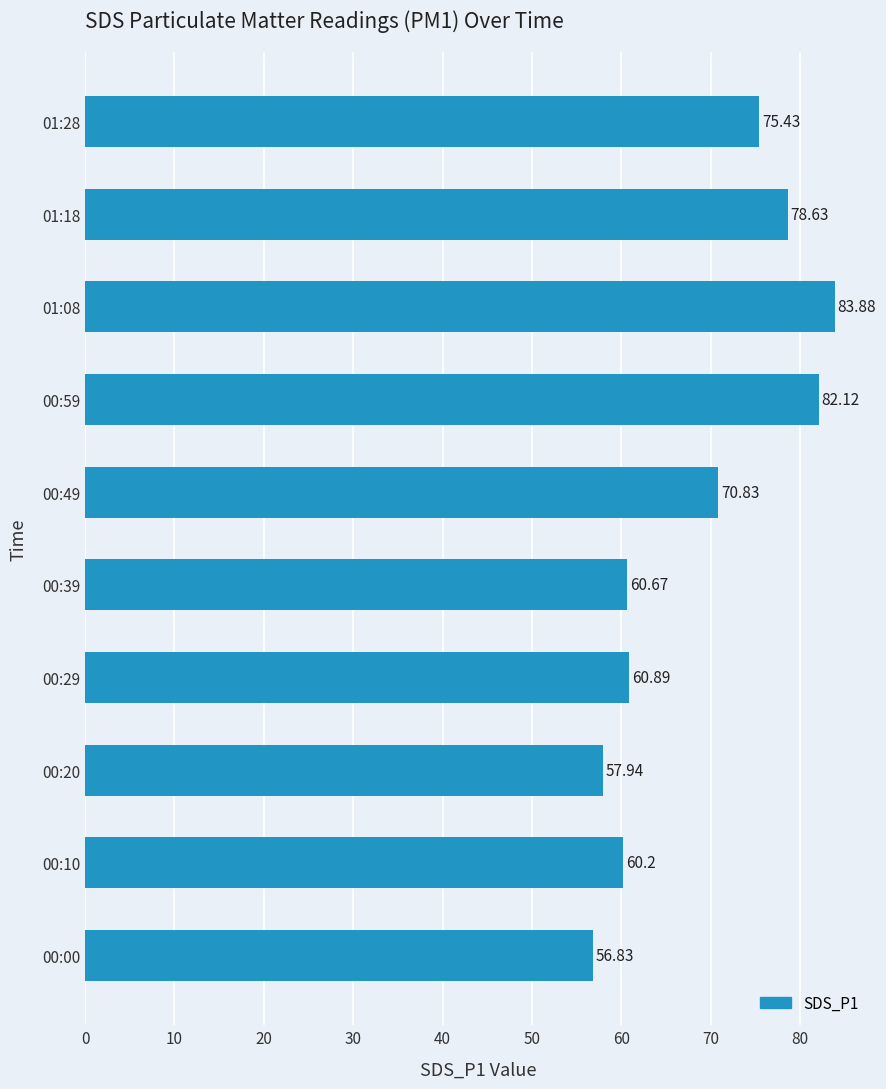

Rank the categories by value from lowest to highest.

00:00, 00:20, 00:10, 00:39, 00:29, 00:49, 01:28, 01:18, 00:59, 01:08